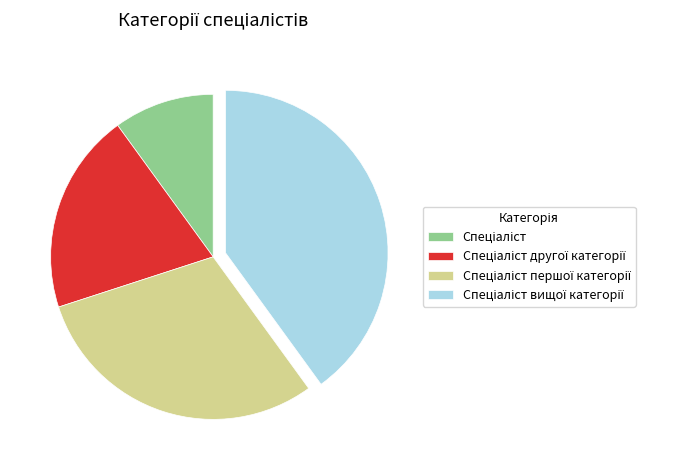

Is there any slice that represents more than half of the pie?

No